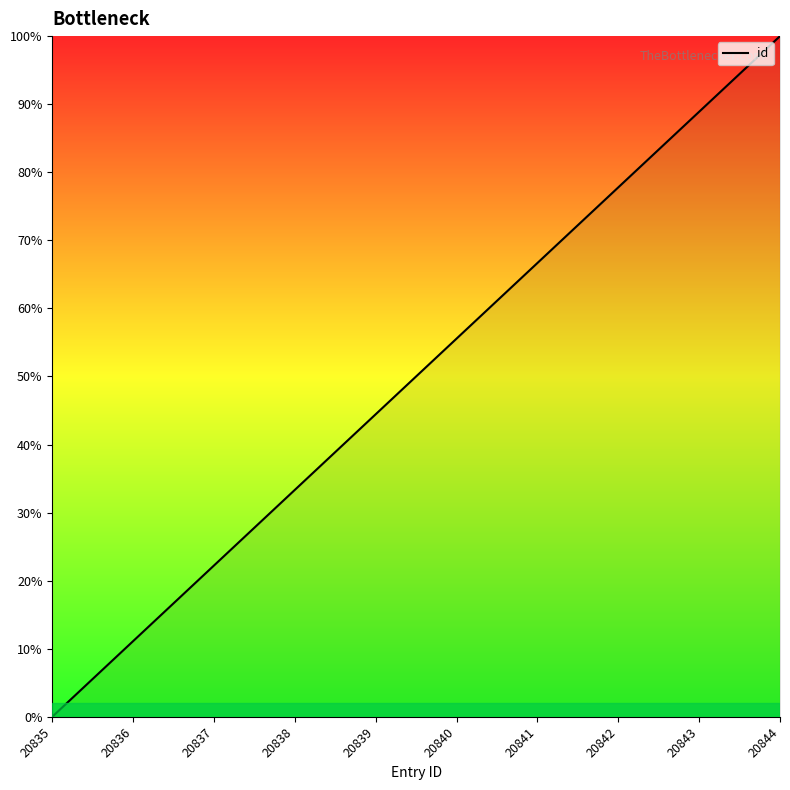

Reading left to right, extract all data points from this chart.

20835=0.0	20836=11.1	20837=22.2	20838=33.3	20839=44.4	20840=55.6	20841=66.7	20842=77.8	20843=88.9	20844=100.0